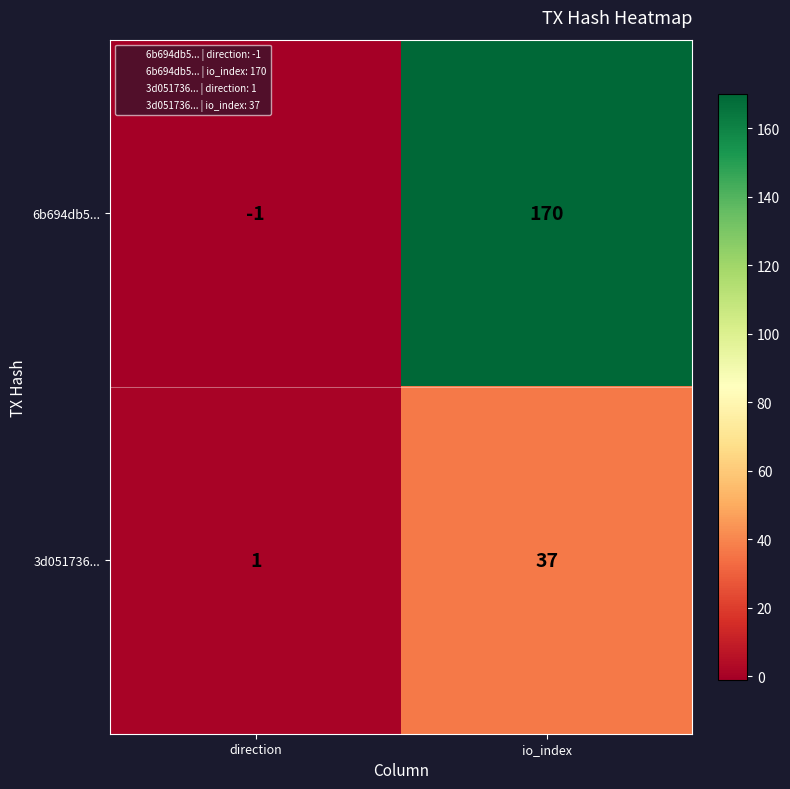

What is the total value across all series at io_index?

207